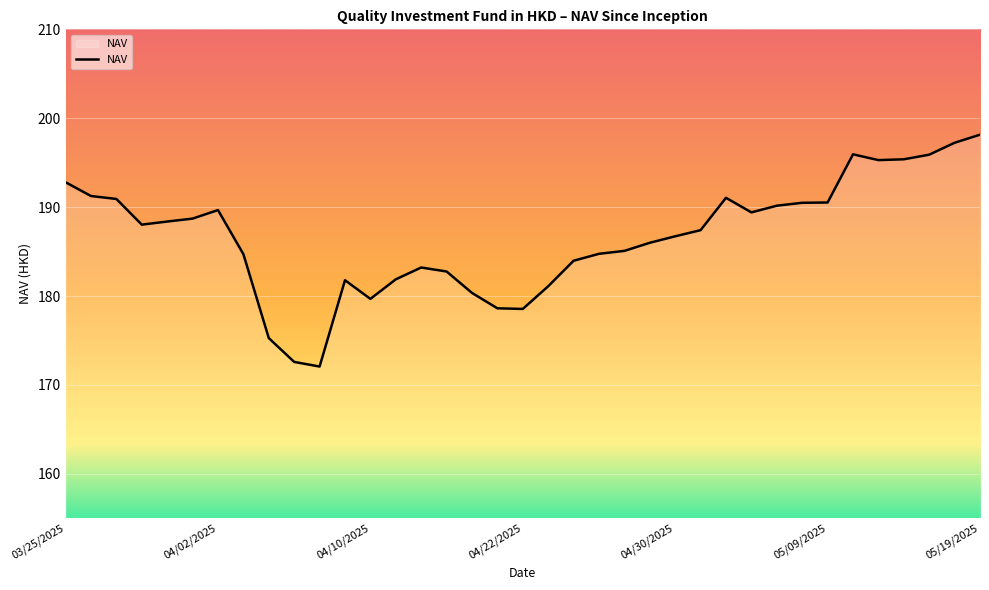

What is the difference between the maximum and minimum values?

26.1